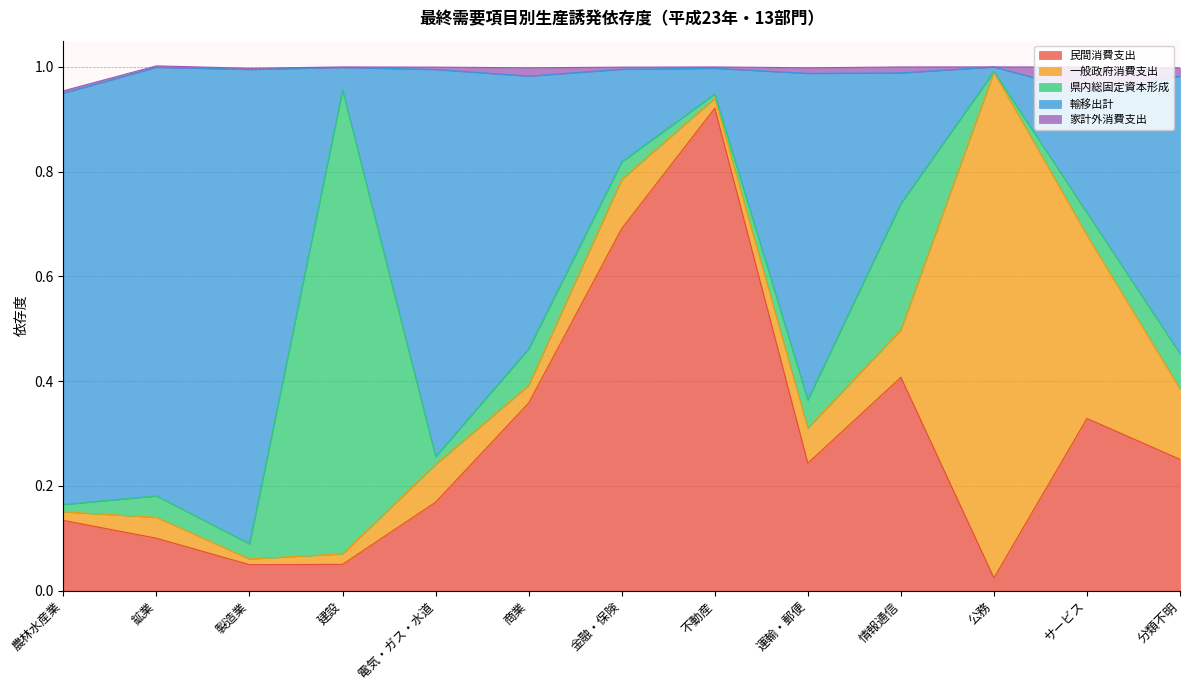

What are all the series names shown in the legend?

民間消費支出, 一般政府消費支出, 県内総固定資本形成, 輸移出計, 家計外消費支出